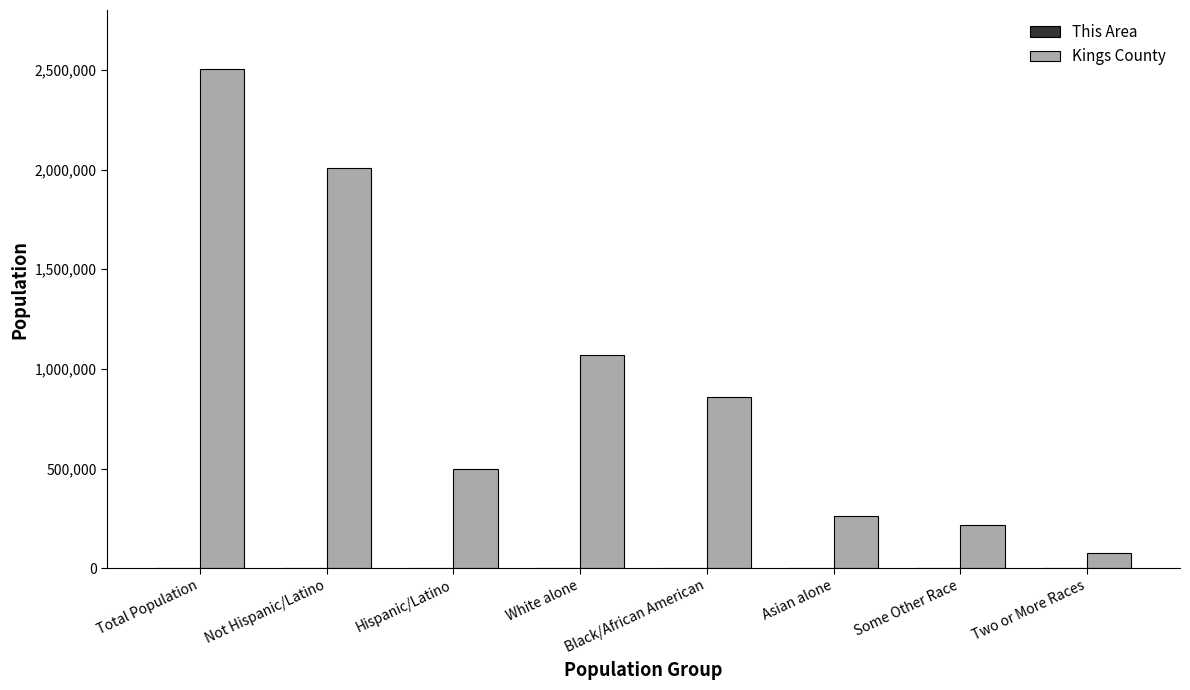

At which category is the sum across all series the highest?

Total Population